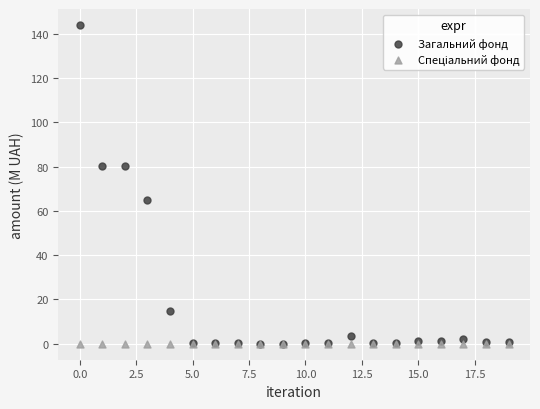

Across all series, what Y value is closest to 71?

64.8